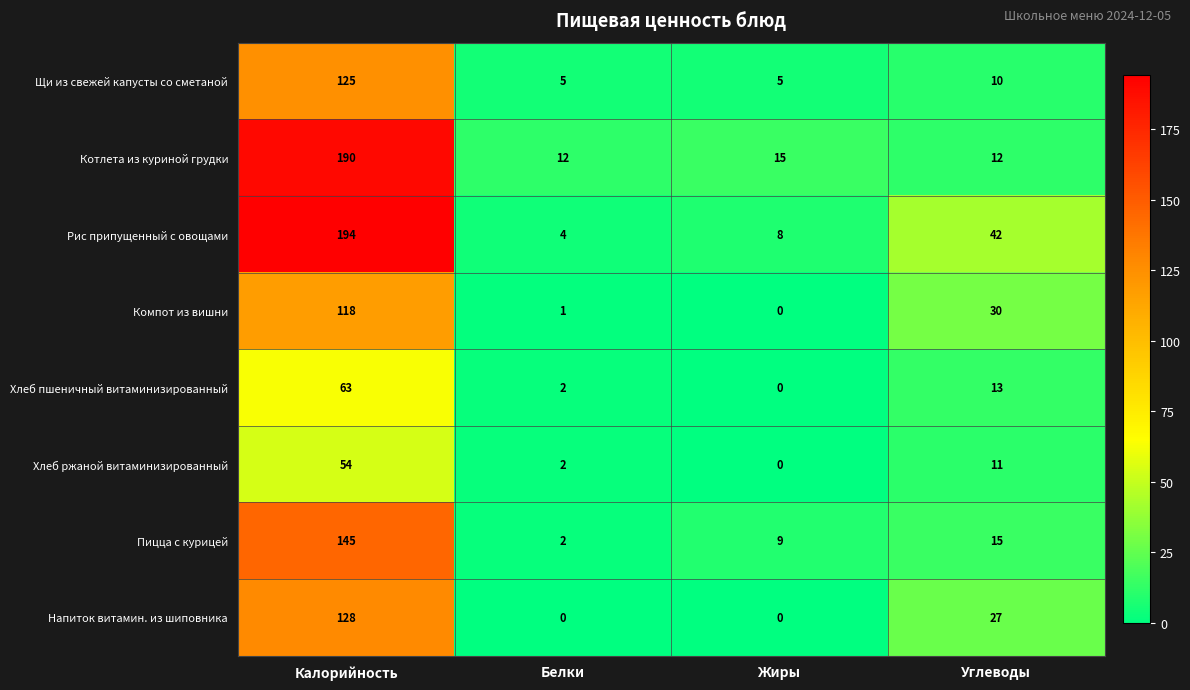

Which series has the widest spread of values?

Рис припущенный с овощами